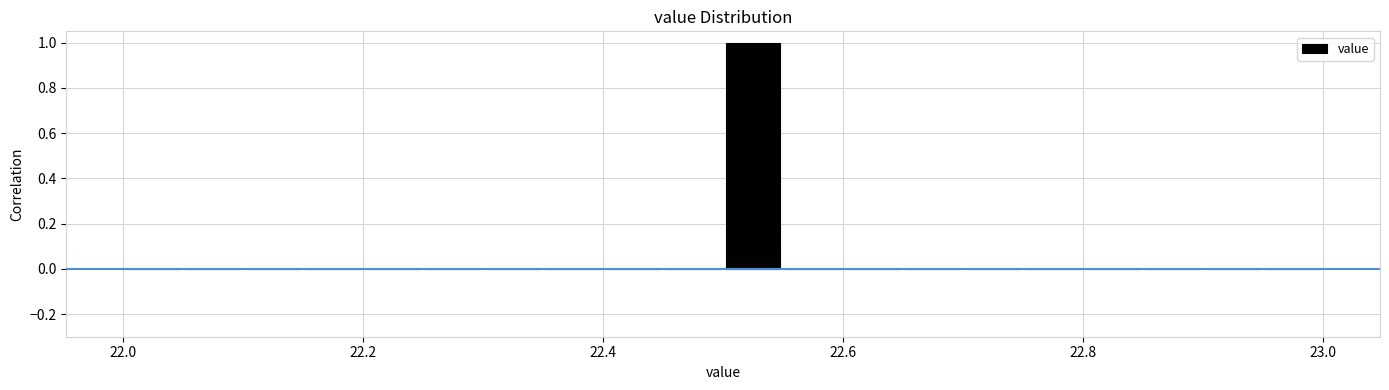

Around what value on the x-axis is the tallest bar? Give the approximate position of its centre, as read against the axis.

22.52